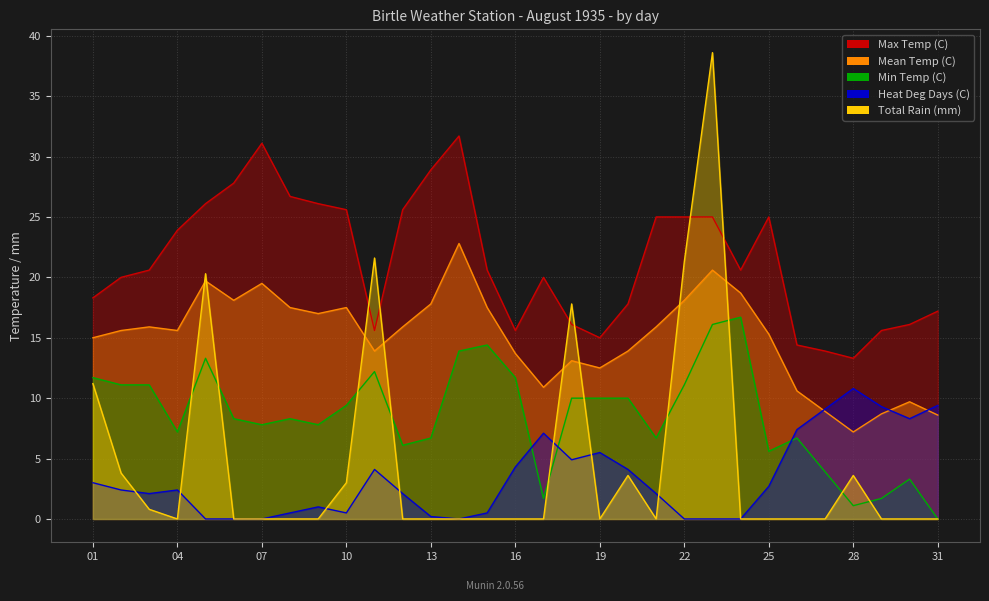

How many values in Heat Deg Days (C) are above zero?

24